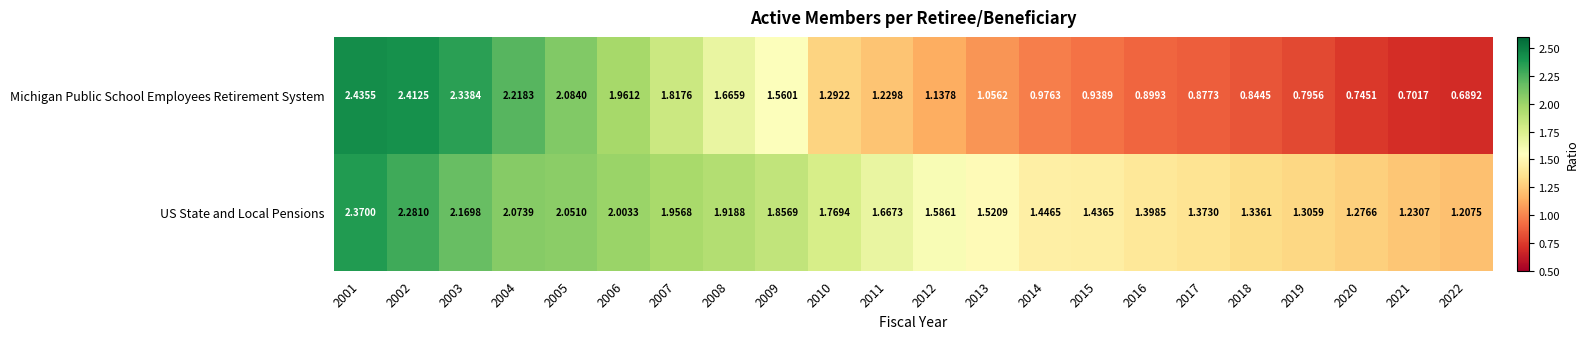

Which series changed the most between 2001 and 2006?

Michigan Public School Employees Retirement System